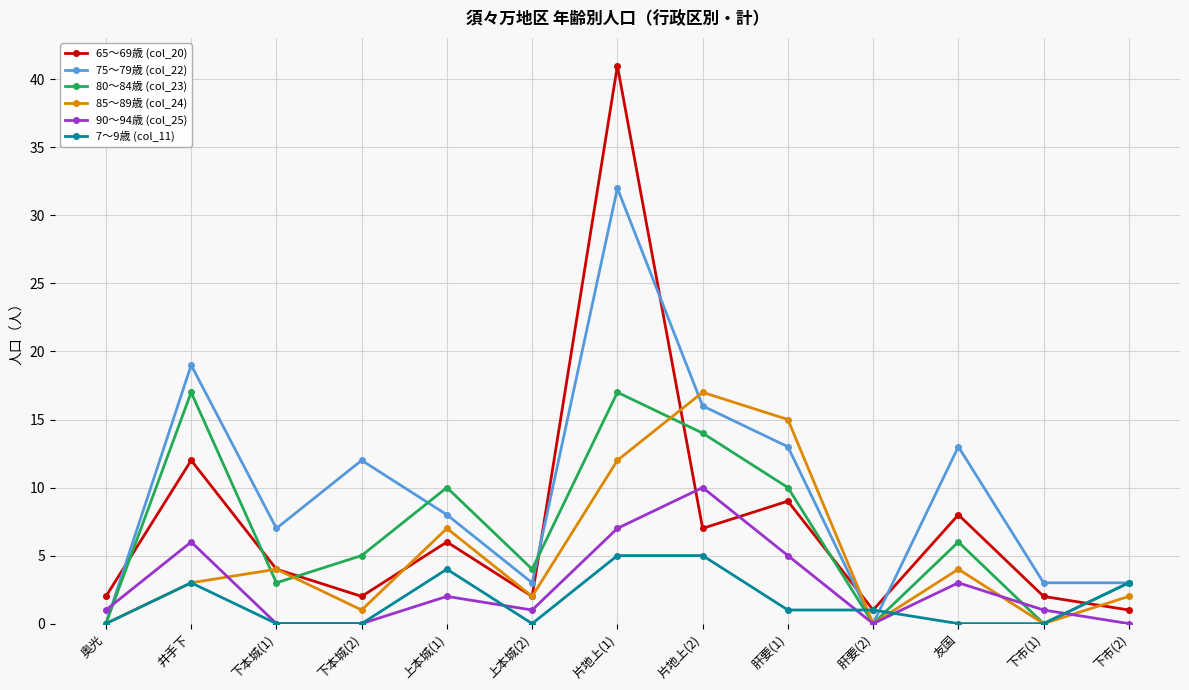

Is it true that 75～79歳 (col_22) equals 22 at 肝要(1)?

False